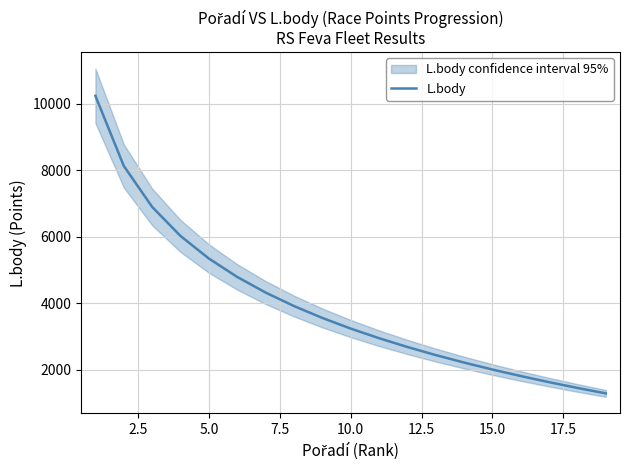

What is the highest value of the L.body series?

10239